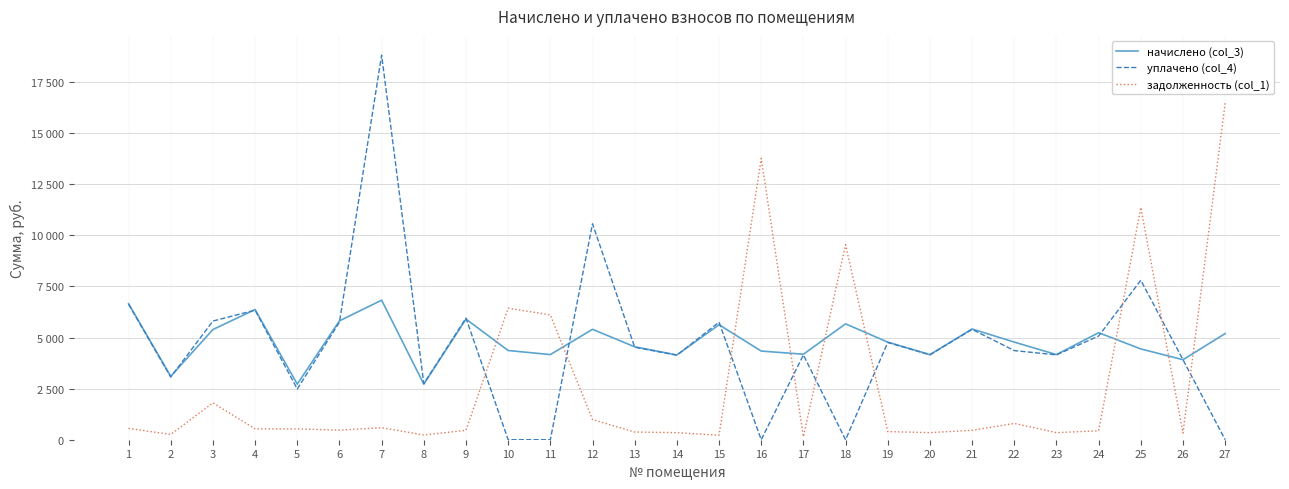

Does the chart display data point markers on the line(s)?

No